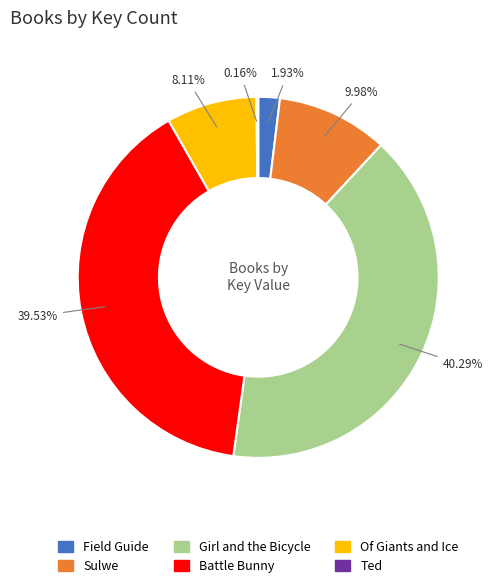

Combined, what portion of the pie is Field Guide and Of Giants and Ice?

10.0%